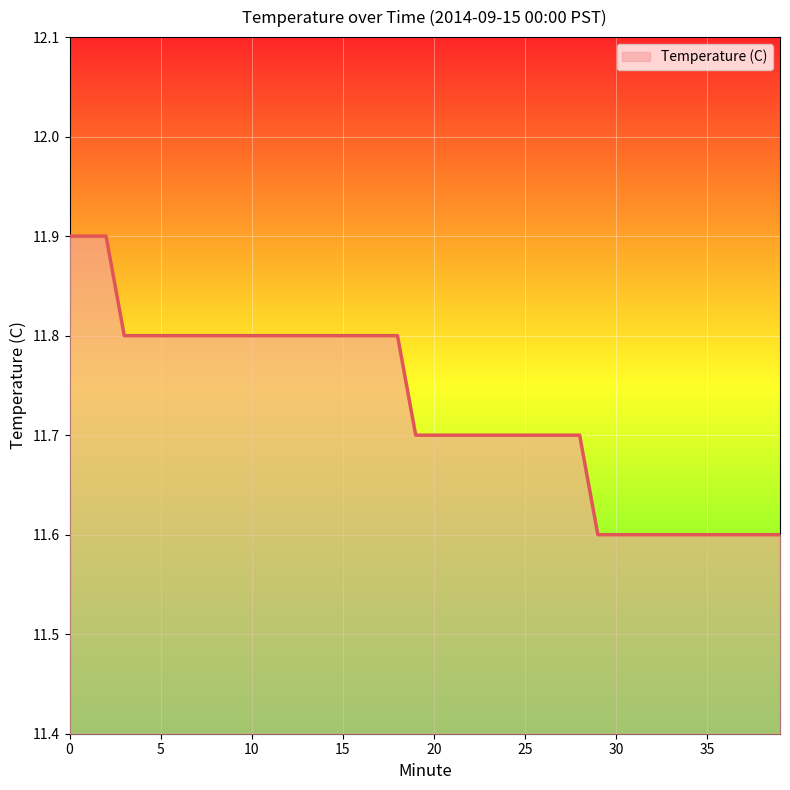

What is the greatest value displayed?

11.9